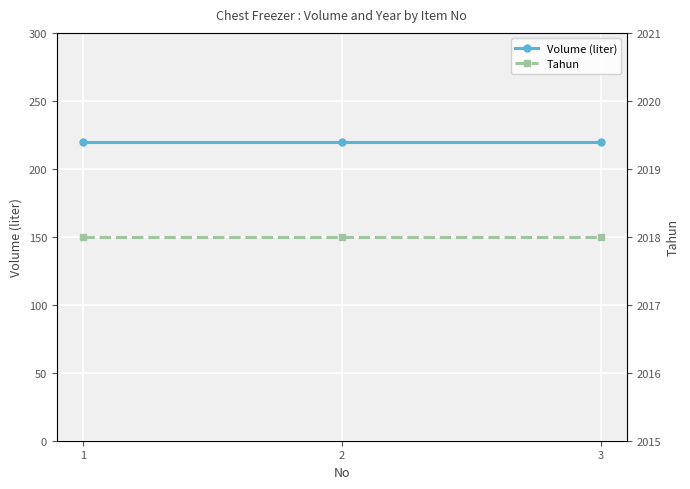

The Volume (liter) series shows 388 at 2. True or false?

False